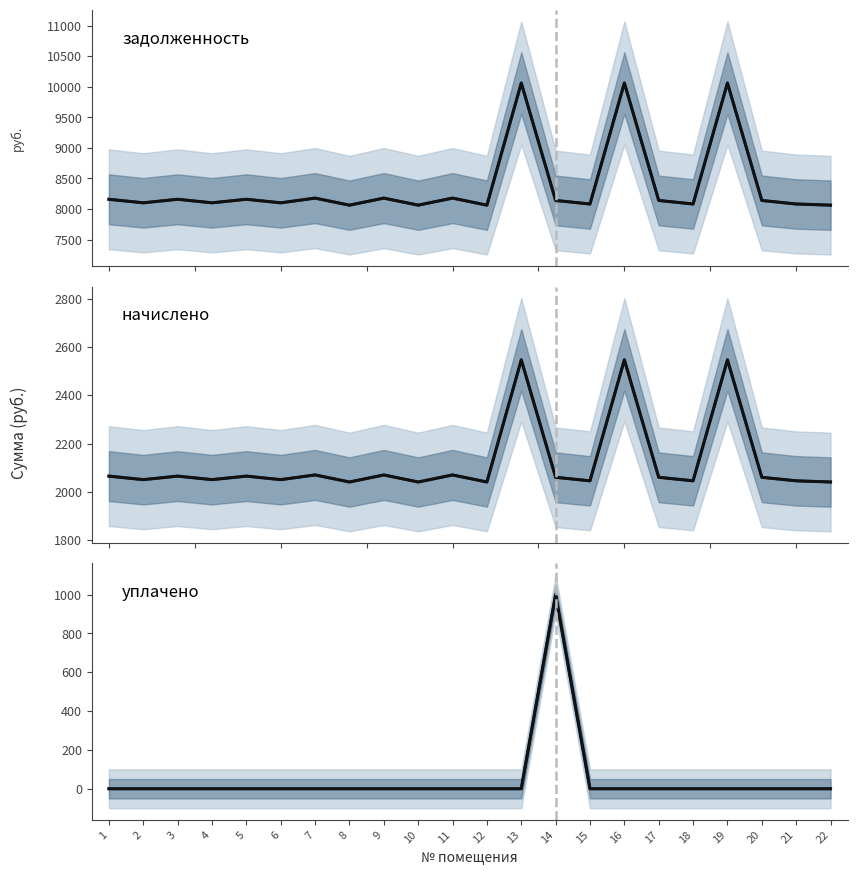

Reading left to right, what are all the values shown in this chart?

задолженность (mean): 8160.0	8102.4	8160.0	8102.4	8160.0	8102.4	8179.2	8064.0	8179.2	8064.0	8179.2	8064.0	10060.8	8140.8	8083.2	10060.8	8140.8	8083.2	10060.8	8140.8	8083.2	8064.0
задолженность: 8160.0	8102.4	8160.0	8102.4	8160.0	8102.4	8179.2	8064.0	8179.2	8064.0	8179.2	8064.0	10060.8	8140.8	8083.2	10060.8	8140.8	8083.2	10060.8	8140.8	8083.2	8064.0
начислено (mean): 2065.5	2050.9	2065.5	2050.9	2065.5	2050.9	2070.4	2041.2	2070.4	2041.2	2070.4	2041.2	2546.6	2060.6	2046.1	2546.6	2060.6	2046.1	2546.6	2060.6	2046.1	2041.2
начислено: 2065.5	2050.9	2065.5	2050.9	2065.5	2050.9	2070.4	2041.2	2070.4	2041.2	2070.4	2041.2	2546.6	2060.6	2046.1	2546.6	2060.6	2046.1	2546.6	2060.6	2046.1	2041.2
уплачено (mean): 0.0	0.0	0.0	0.0	0.0	0.0	0.0	0.0	0.0	0.0	0.0	0.0	0.0	1000.0	0.0	0.0	0.0	0.0	0.0	0.0	0.0	0.0
уплачено: 0.0	0.0	0.0	0.0	0.0	0.0	0.0	0.0	0.0	0.0	0.0	0.0	0.0	1000.0	0.0	0.0	0.0	0.0	0.0	0.0	0.0	0.0